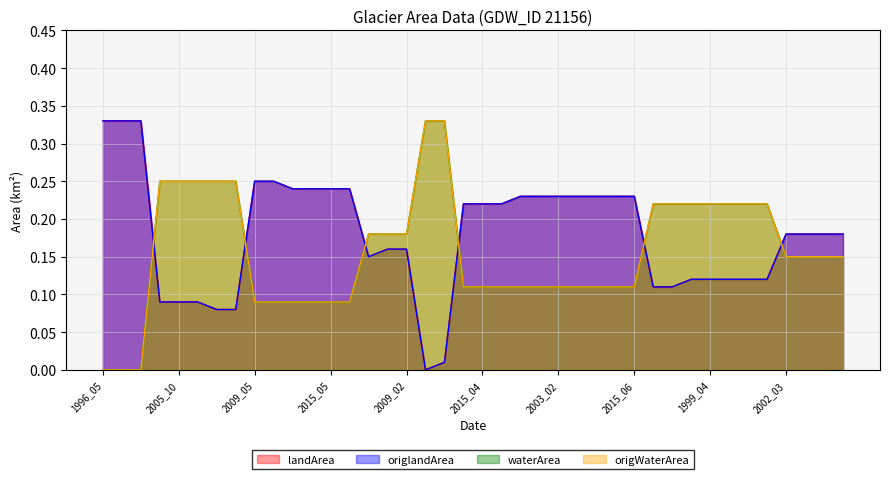

Does the chart have visible grid lines?

Yes